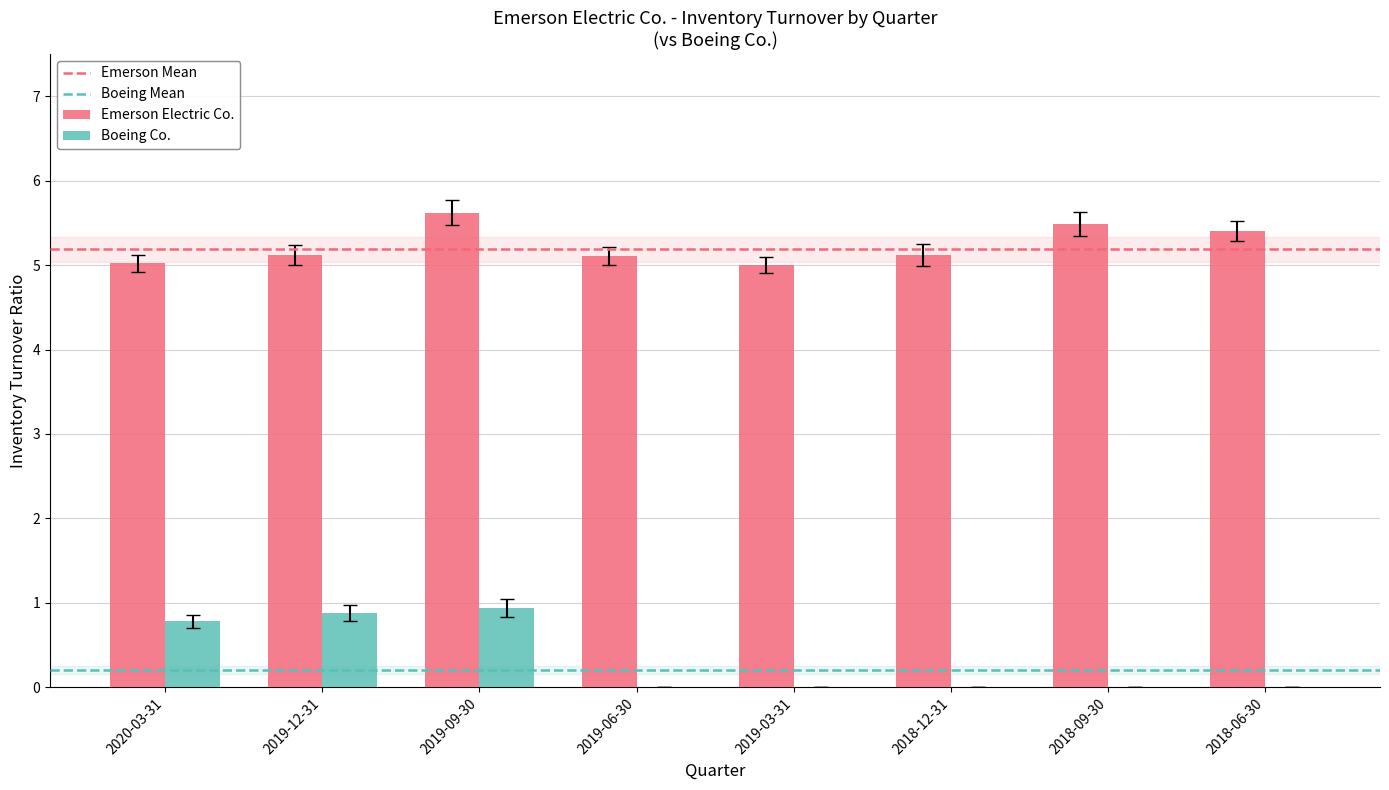

Count the number of data series in this chart.

2